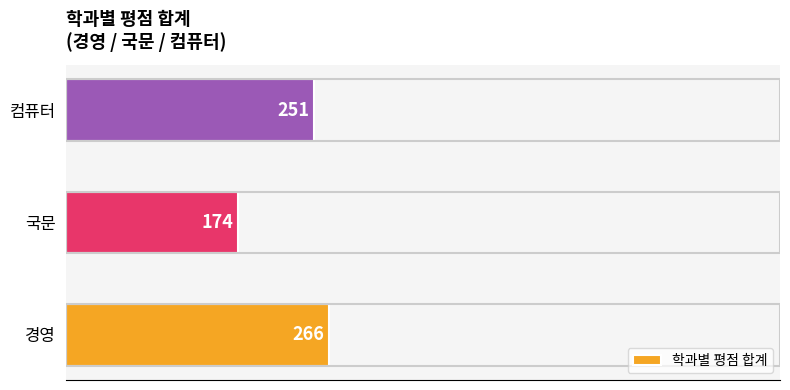

What is the difference between the second highest and minimum values?

77